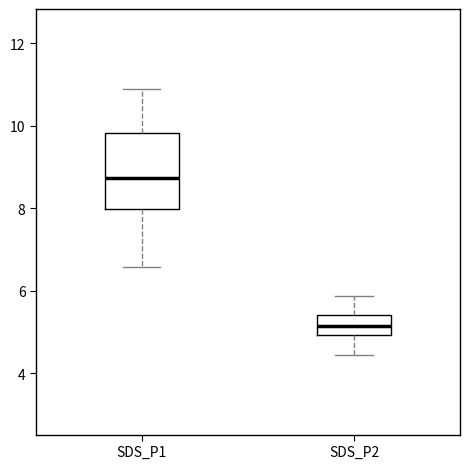

Where is the lower edge of the box for SDS_P1 on the y-axis? The values are not printed on the chart, so give them approximately, as read against the axis.

8.0